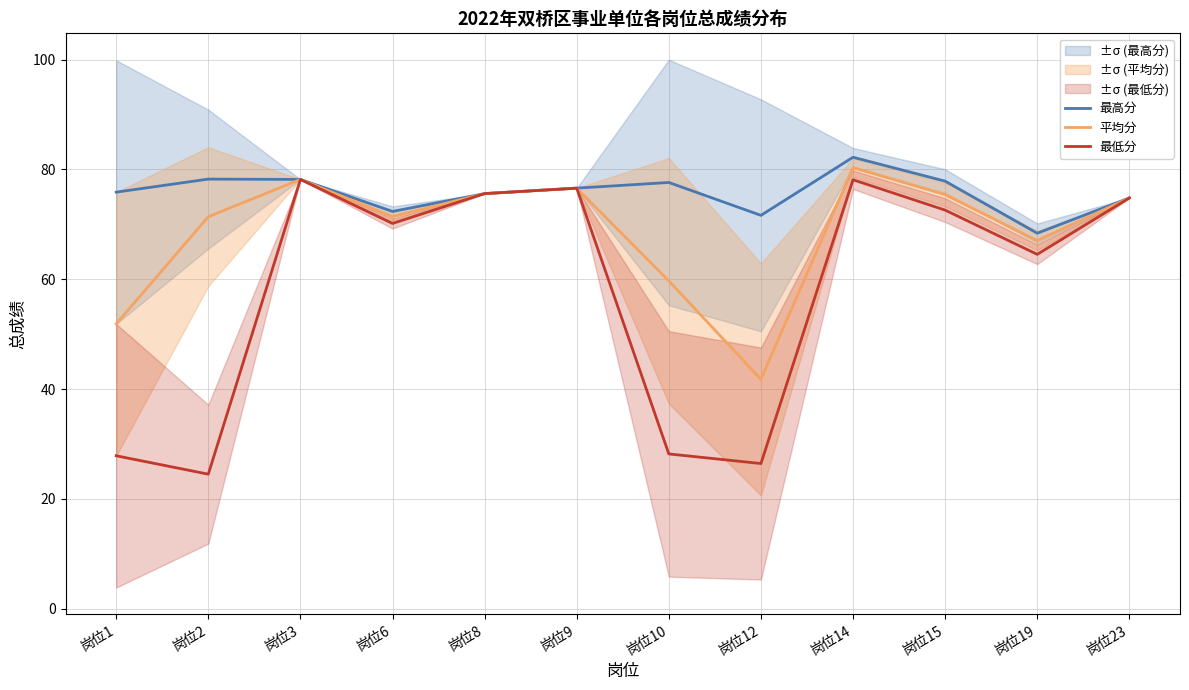

At which category does the chart reach its peak across all series?

岗位14